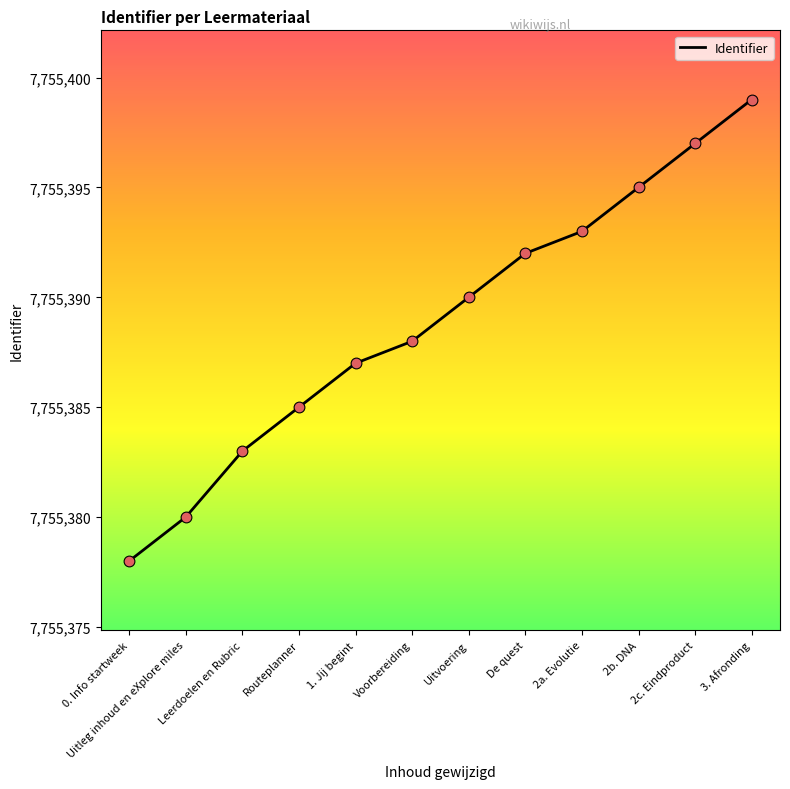

What is the change in value from 0. Info startweek to Uitvoering?

+12